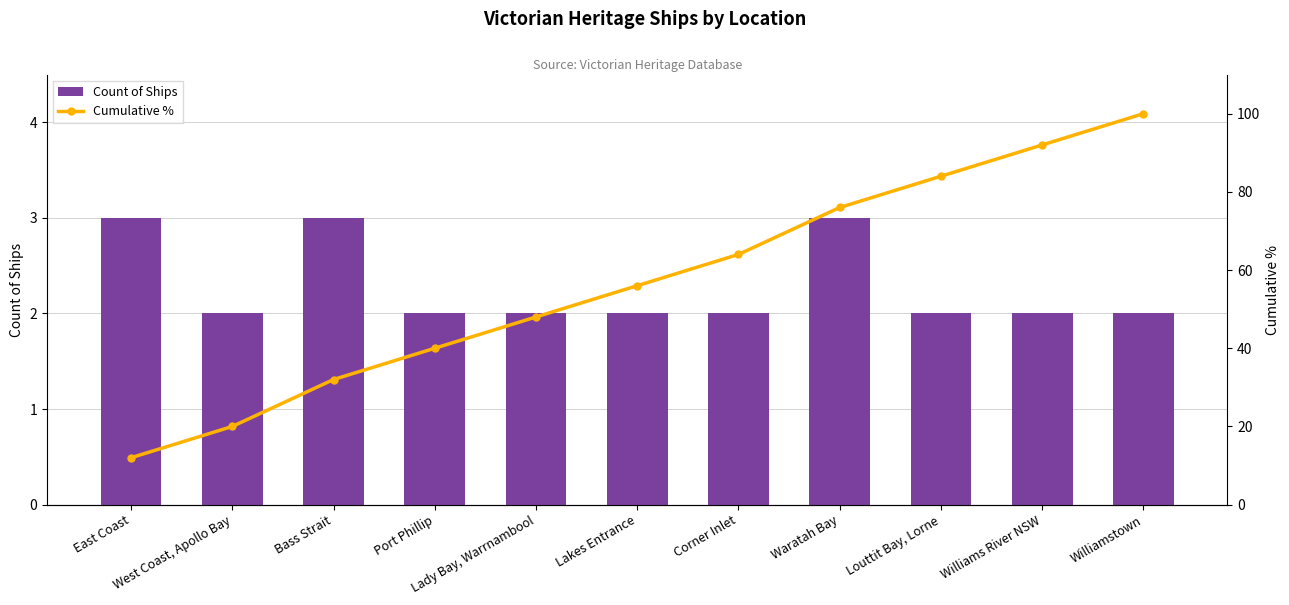

What is the spread (max minus min) of values at East Coast?

9.0